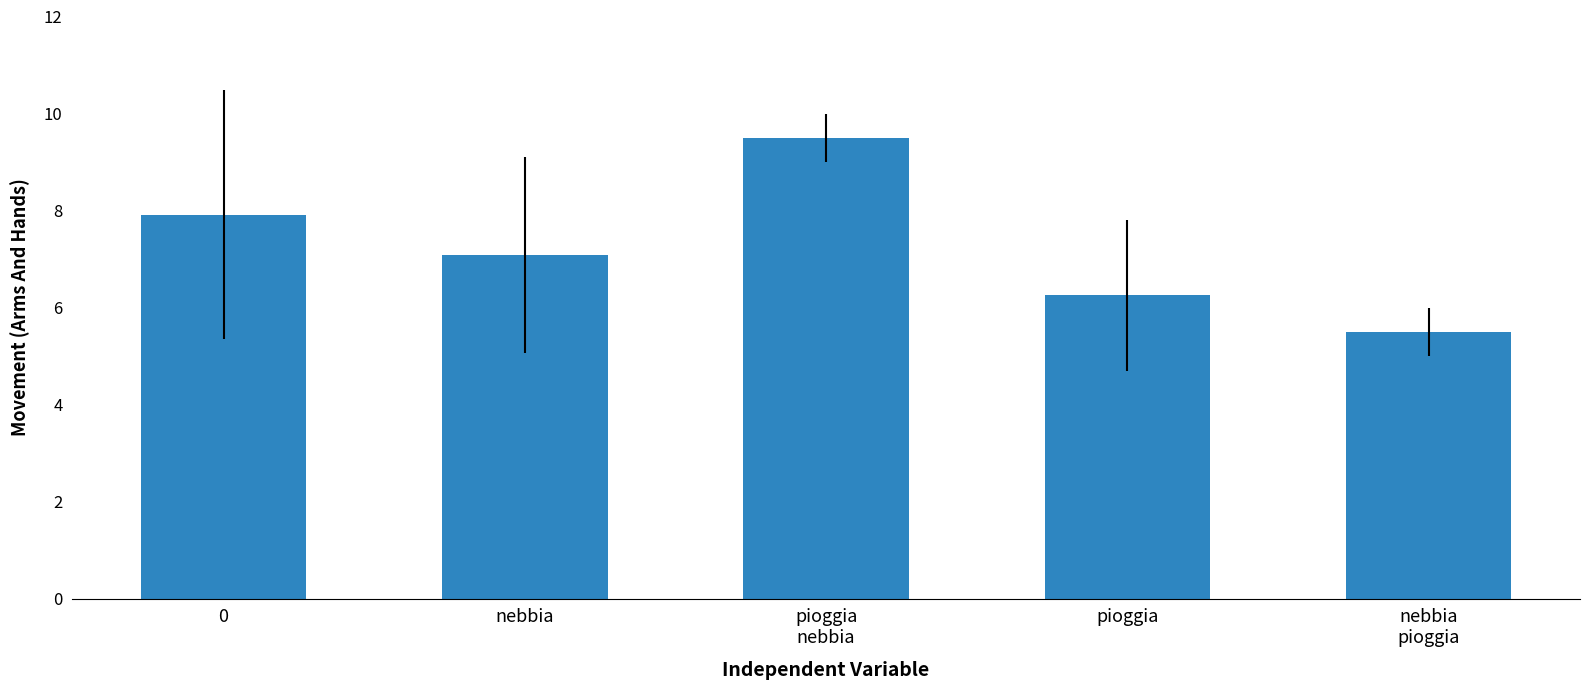

What is the difference between the maximum and minimum values?

4.0